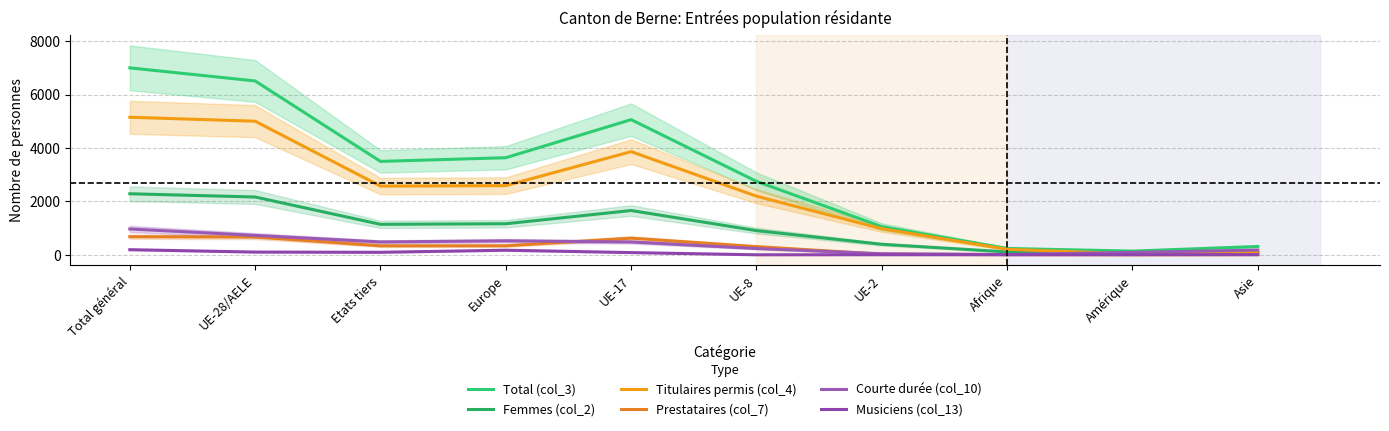

Rank the series at Asie from highest to lowest value.

Total (col_3), Courte durée (col_10), Titulaires permis (col_4), Femmes (col_2), Musiciens (col_13), Prestataires (col_7)